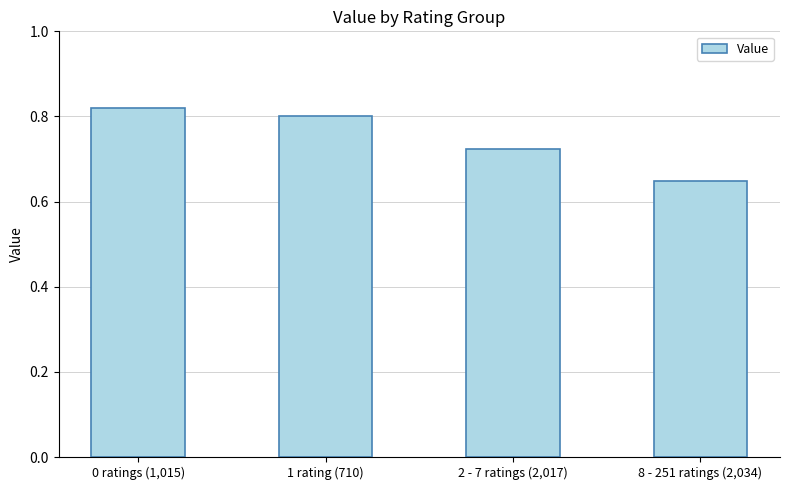

At which category does the chart reach its minimum across all series?

8 - 251 ratings (2,034)